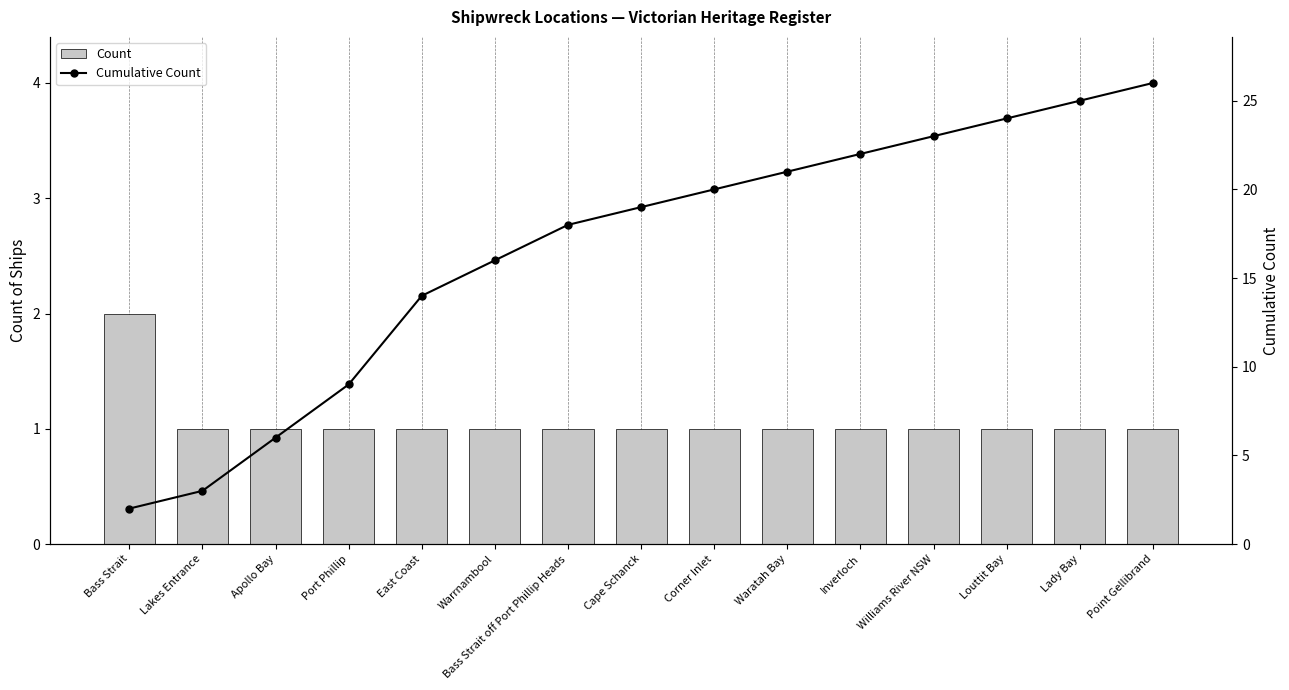

Reading left to right, extract all data points from this chart.

Count: Bass Strait=2	Lakes Entrance=1	Apollo Bay=1	Port Phillip=1	East Coast=1	Warrnambool=1	Bass Strait off Port Phillip Heads=1	Cape Schanck=1	Corner Inlet=1	Waratah Bay=1	Inverloch=1	Williams River NSW=1	Louttit Bay=1	Lady Bay=1	Point Gellibrand=1
Cumulative Count: Bass Strait=2	Lakes Entrance=3	Apollo Bay=6	Port Phillip=9	East Coast=14	Warrnambool=16	Bass Strait off Port Phillip Heads=18	Cape Schanck=19	Corner Inlet=20	Waratah Bay=21	Inverloch=22	Williams River NSW=23	Louttit Bay=24	Lady Bay=25	Point Gellibrand=26